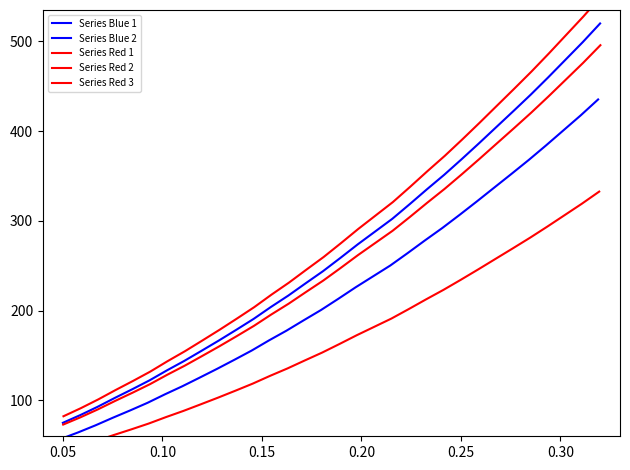

Which series has the largest total across all categories?

Series Red 1